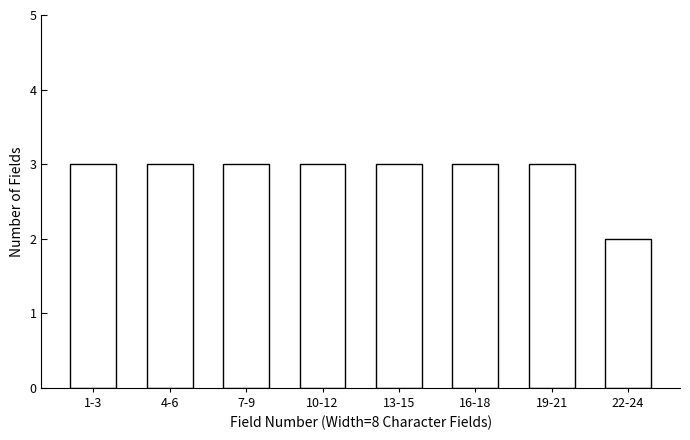

Reading right to left, transcribe all the data shown in this chart.

2	3	3	3	3	3	3	3